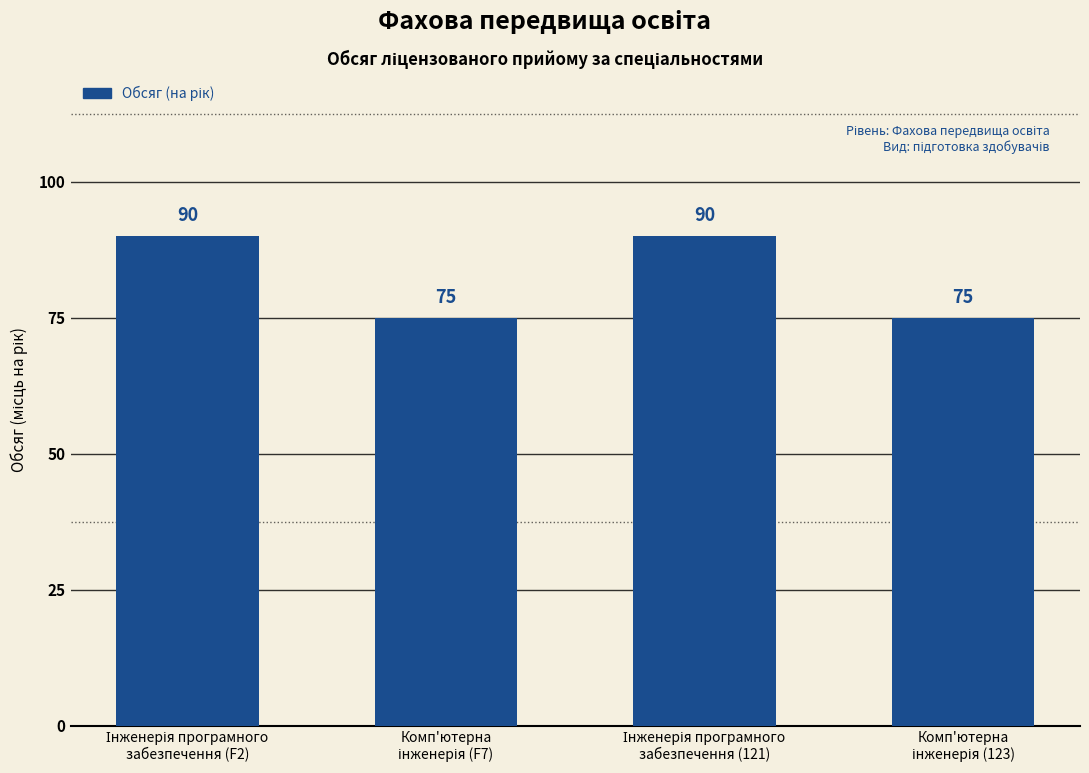

What is the sum of all values?

330